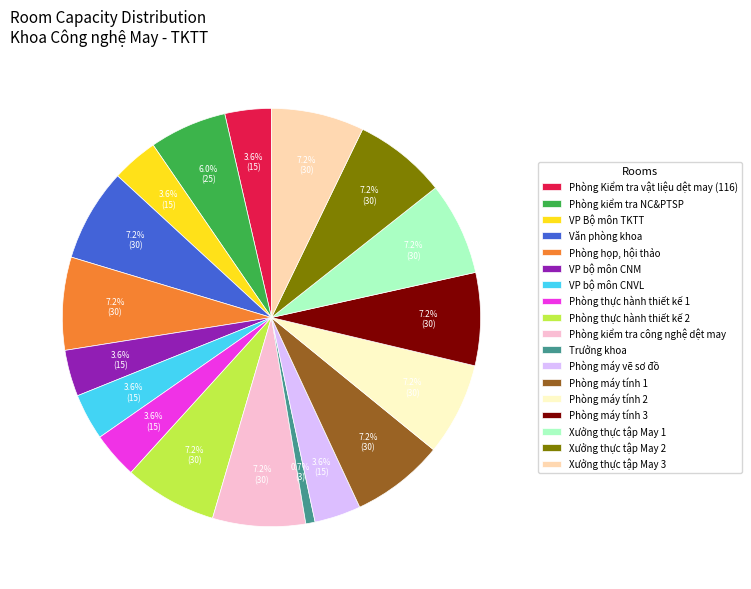

How many segments does this pie chart have?

18